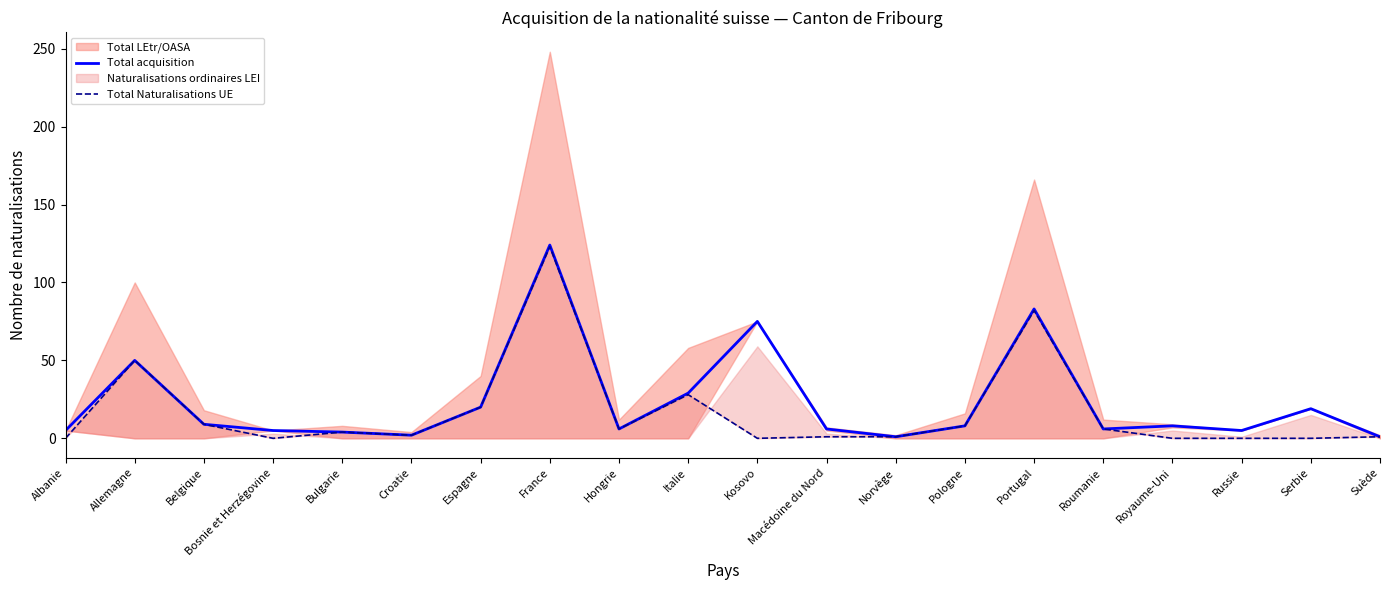

What is the approximate value of Total acquisition at Kosovo?

75